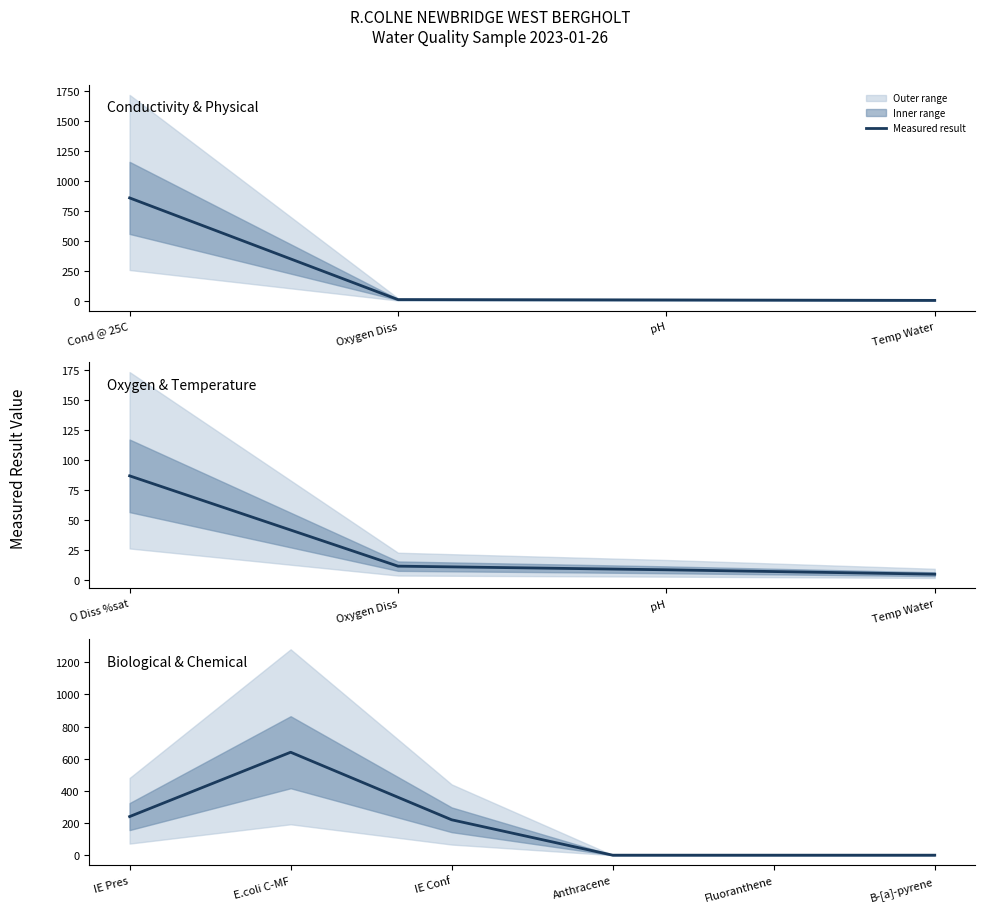

The chart shows a value of 311.9 at E.coli C-MF. True or false?

False